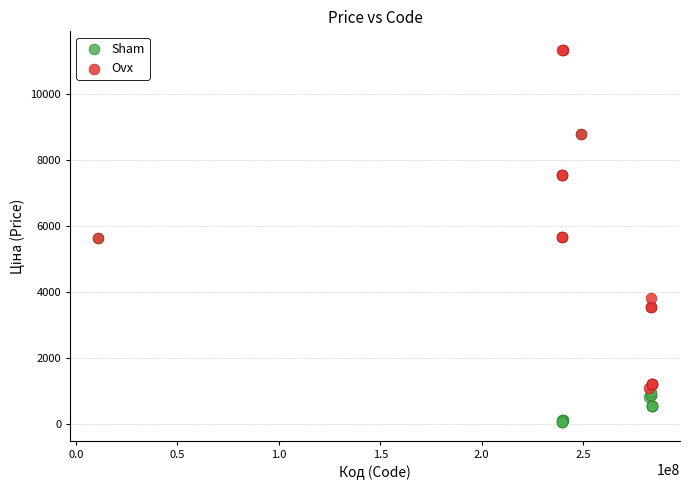

In the Sham series, what Y value is closest to 4427?

5636.0